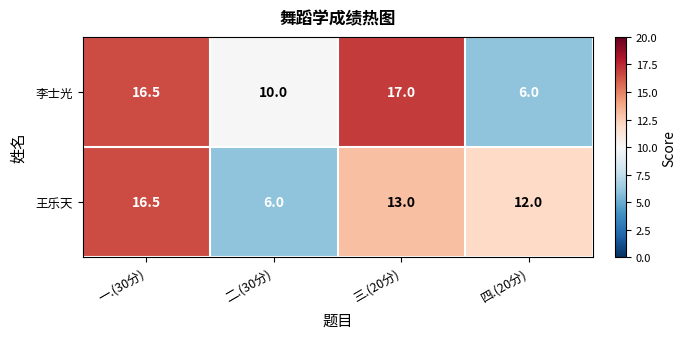

What is the difference between the 王乐天 values at 一.(30分) and 四.(20分)?

4.5